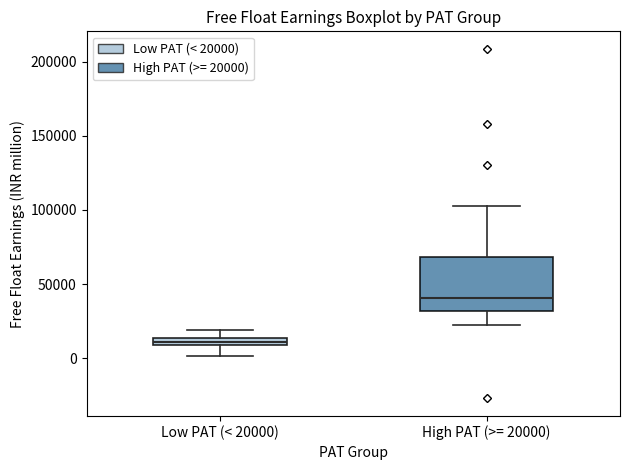

Comparing the boxes themselves (not the whiskers), which one is the tallest?

High PAT (>= 20000)